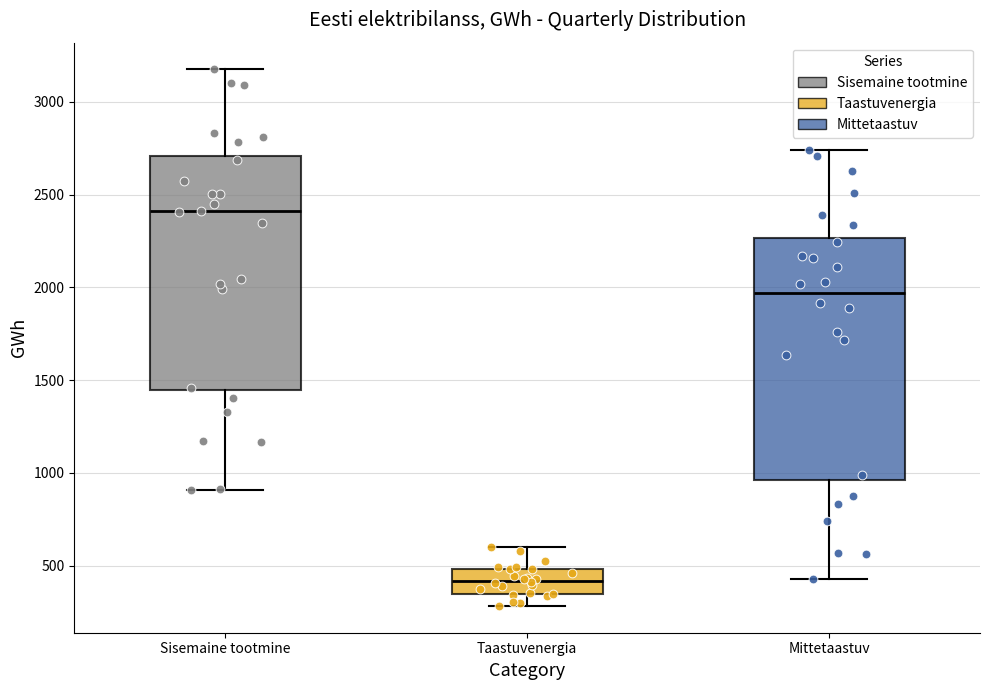

Reading left to right, read every box against the y-axis: the position of its median line, the range the box covers, and the ends of its whiskers. The values are not printed on the chart, so give them approximately, as read against the axis.

Sisemaine tootmine: median 2400, box 1450 to 2700, whiskers 900 to 3150
Taastuvenergia: median 400, box 350 to 500, whiskers 300 to 600
Mittetaastuv: median 1950, box 950 to 2250, whiskers 450 to 2750